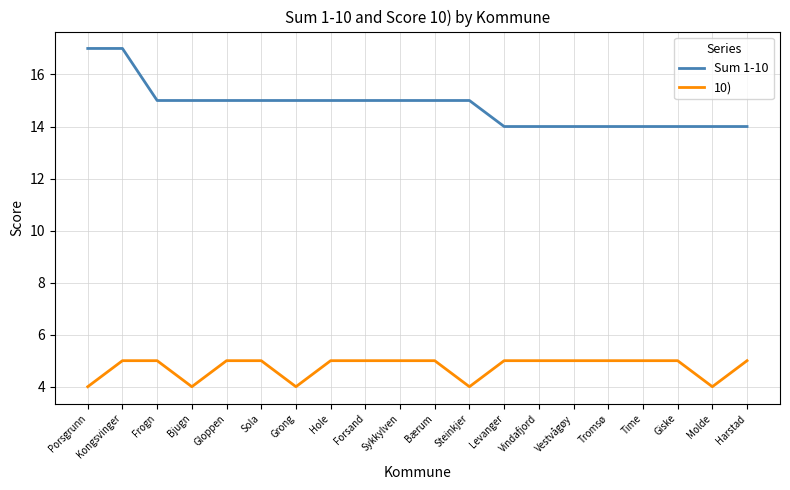

Count the Sum 1-10 values in the range 14 to 15.

18